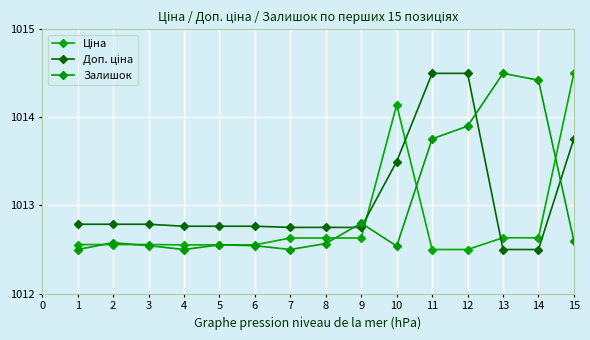

How many Залишок values are between 1012 and 1013?

11